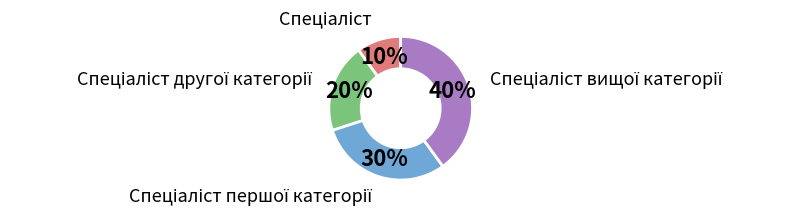

Does any single category account for the majority?

No